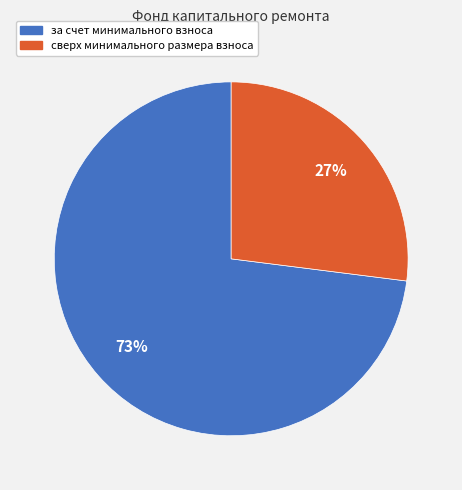

Rank the categories by value from lowest to highest.

сверх минимального размера взноса, за счет минимального взноса